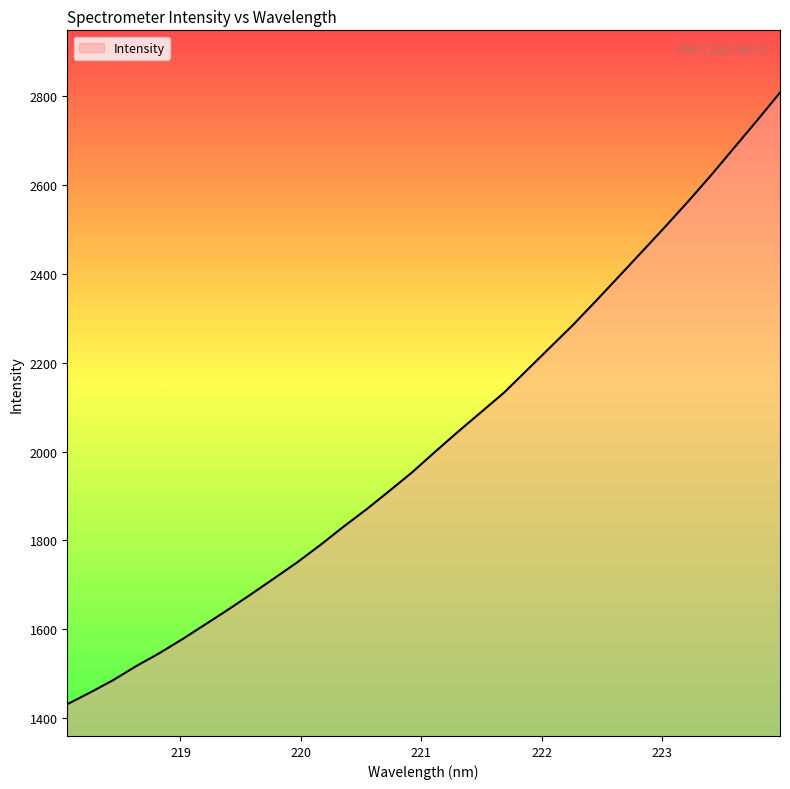

What is the difference between the maximum and minimum values?

1377.9